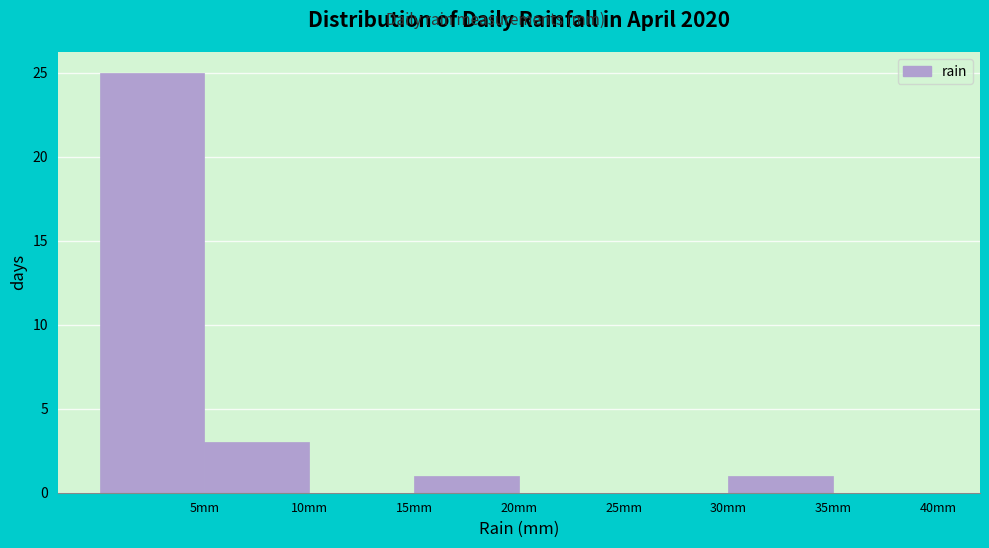

Reading left to right, list every bar in this chart as the range it spans on the x-axis followed by its height. The values are not printed on the chart, so give them approximately, as read against the axis.

0 to 5: 25
5 to 10: 3
10 to 15: 0
15 to 20: 1
20 to 25: 0
25 to 30: 0
30 to 35: 1
35 to 40: 0